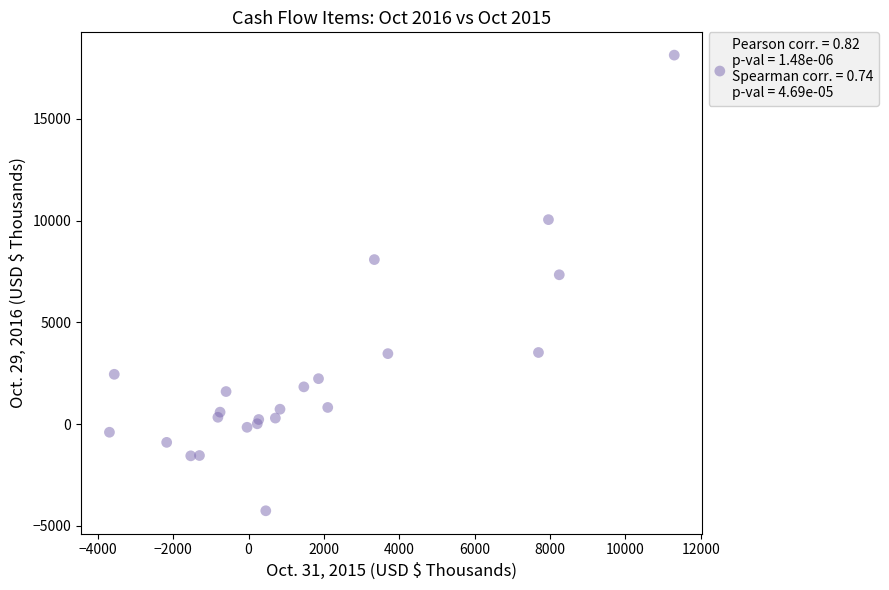

What Y value in the scatter plot is closest to 6933?

7335